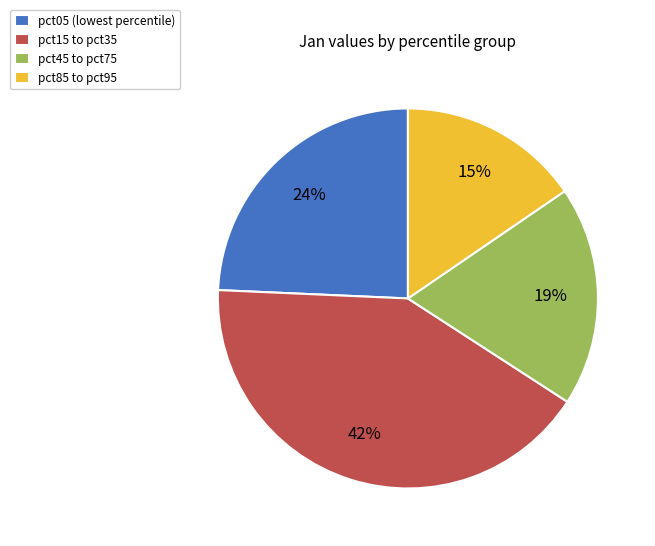

Is the sum of pct45 to pct75 and pct05 (lowest percentile) greater than half?

No